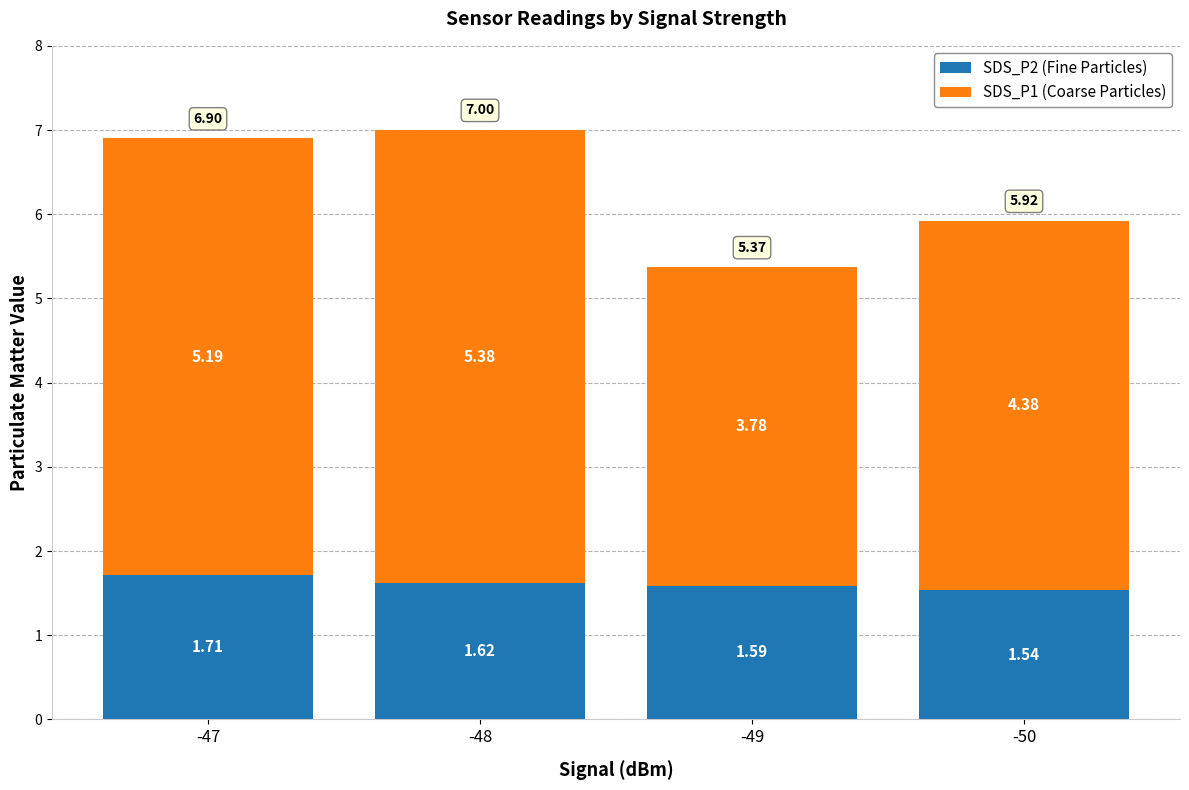

What is the total value across all series at -50?

5.9